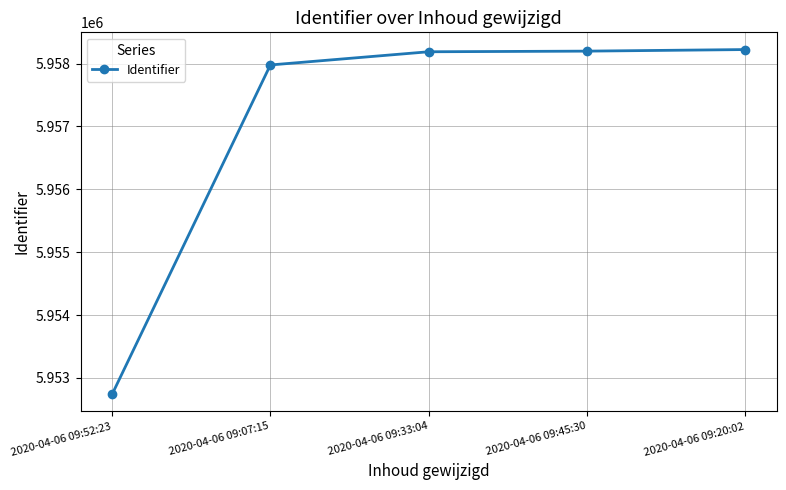

Between 2020-04-06 09:07:15 and 2020-04-06 09:33:04, which is larger?

2020-04-06 09:33:04